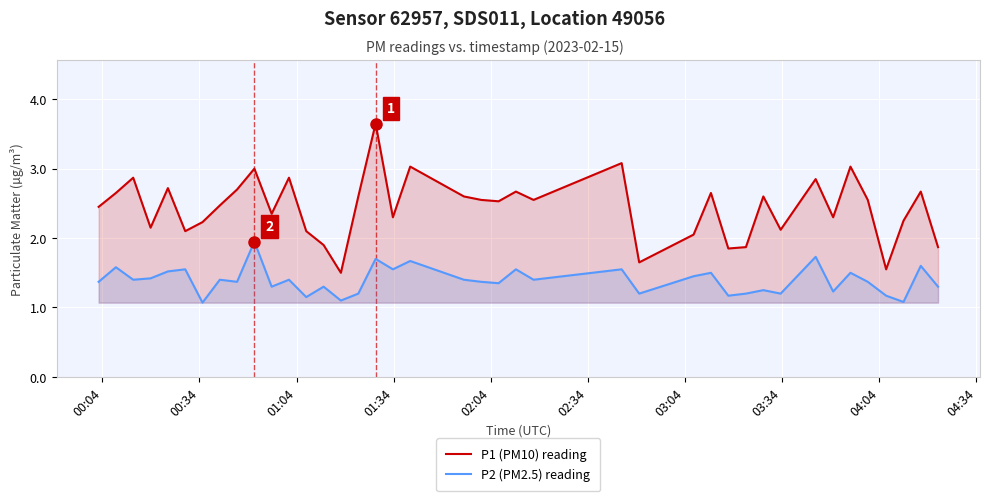

Which series has the widest spread of values?

P1 (PM10) reading